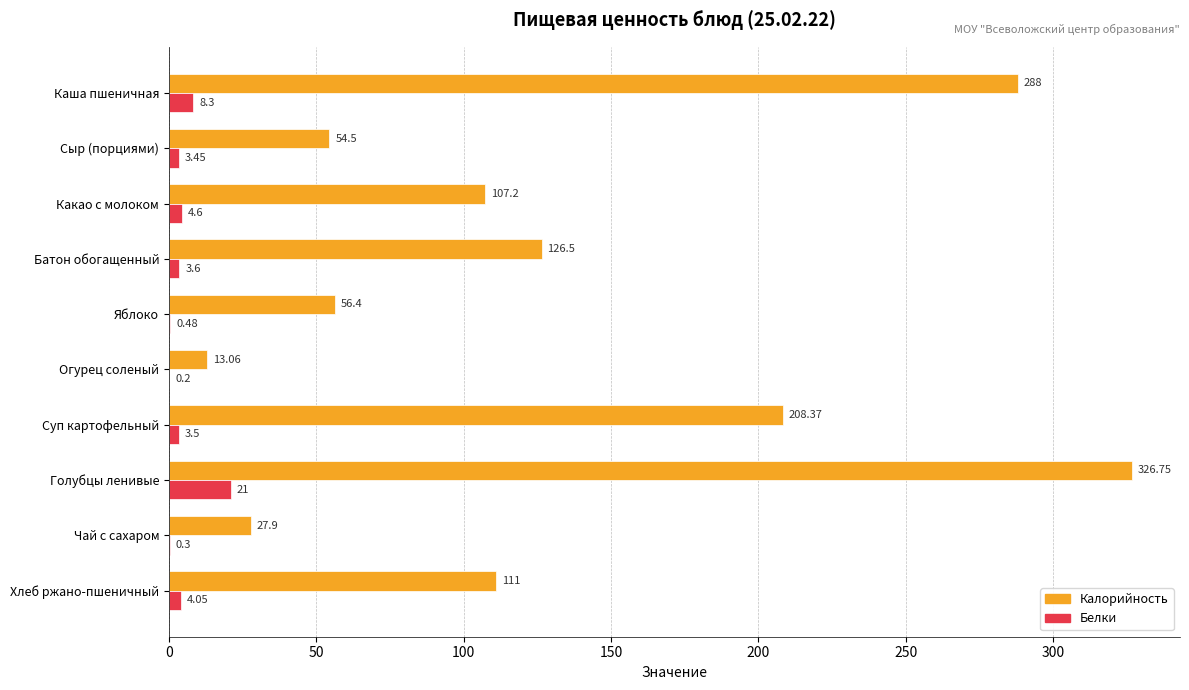

Which category has the highest value across all series?

Голубцы ленивые